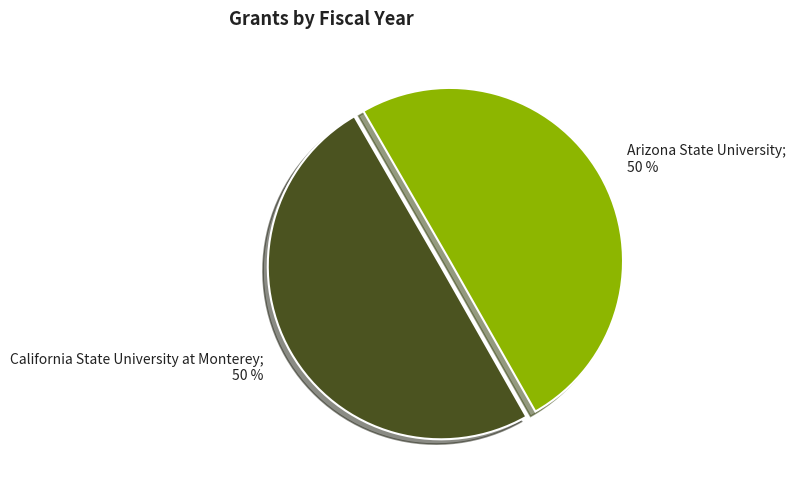

To the nearest percent, what is the average slice percentage?

50%